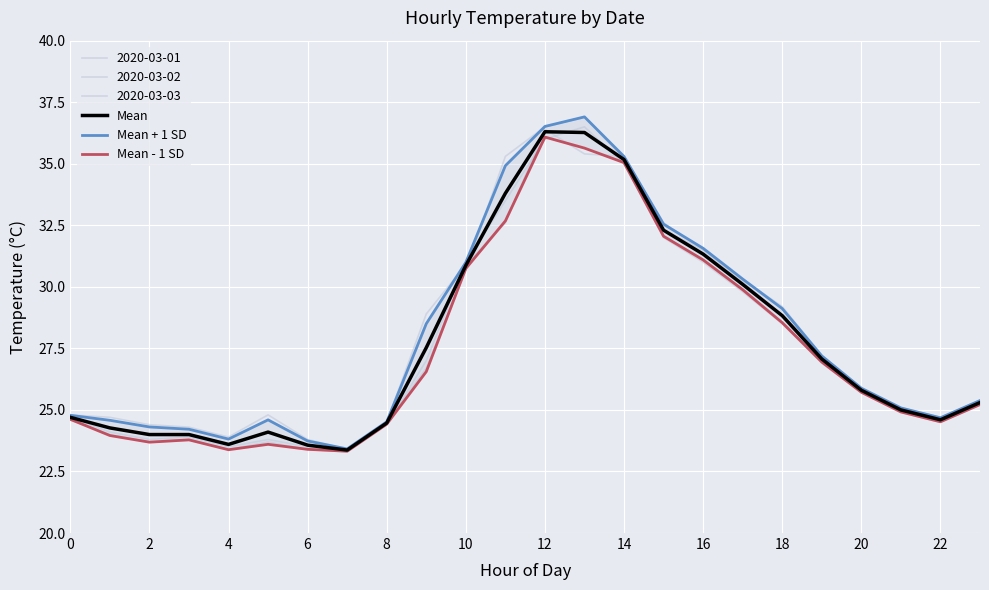

Which series has the widest spread of values?

Mean + 1 SD